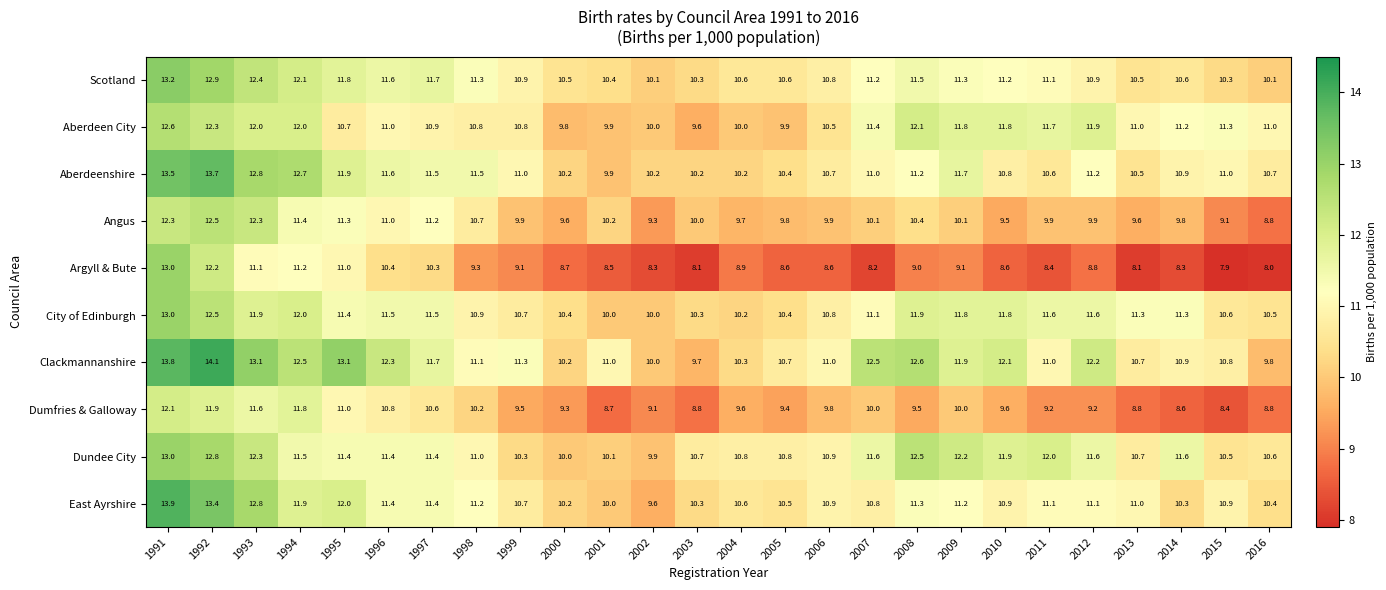

What is the average value of the Aberdeenshire series?

11.2